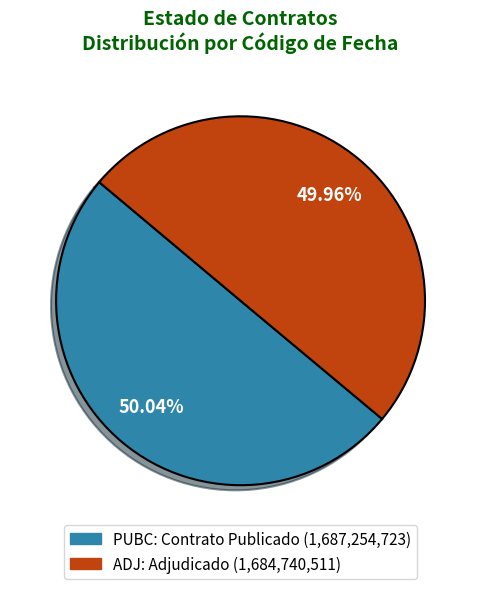

Is PUBC the majority of the pie?

Yes